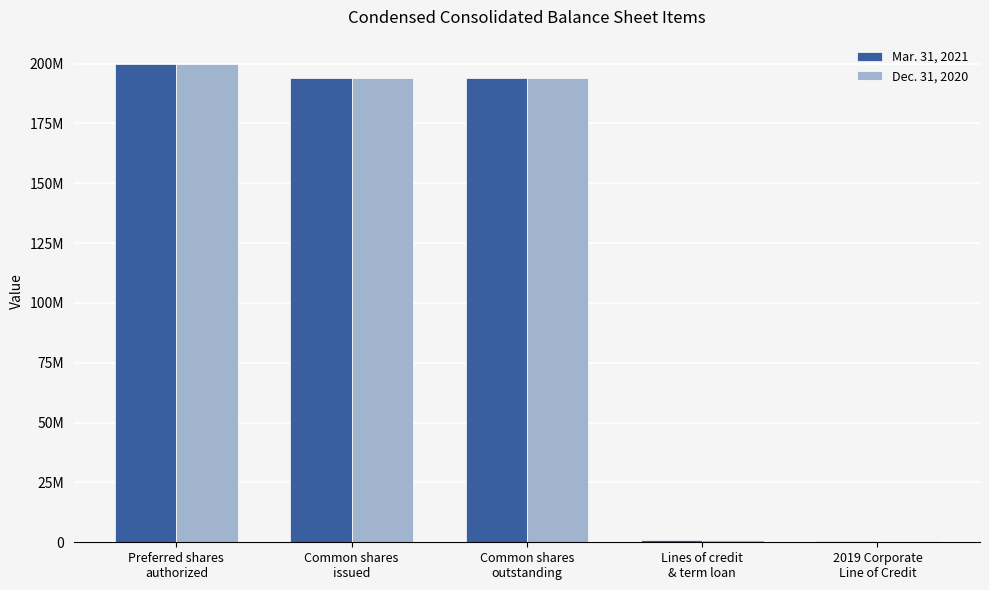

Is the value of Dec. 31, 2020 at Common shares
outstanding greater than the value of Mar. 31, 2021 at 2019 Corporate
Line of Credit?

Yes